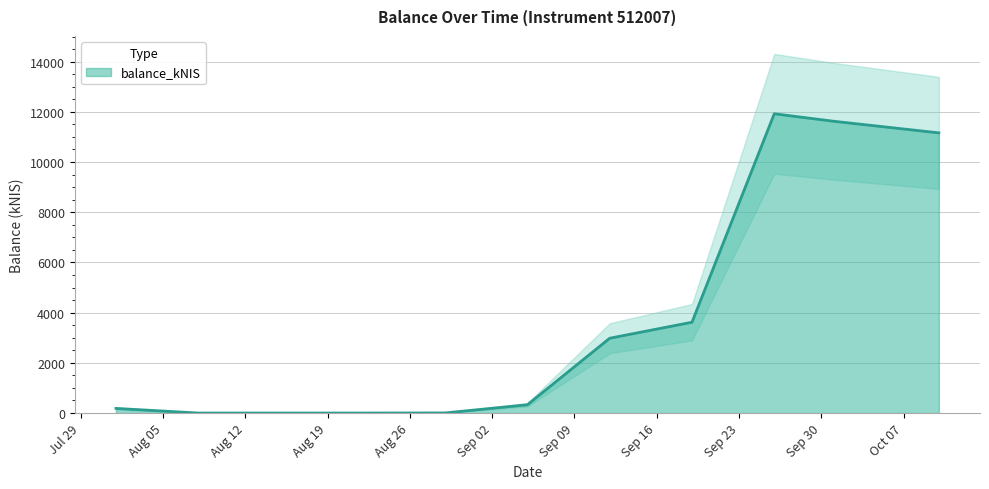

Count the number of categories in the chart.

10